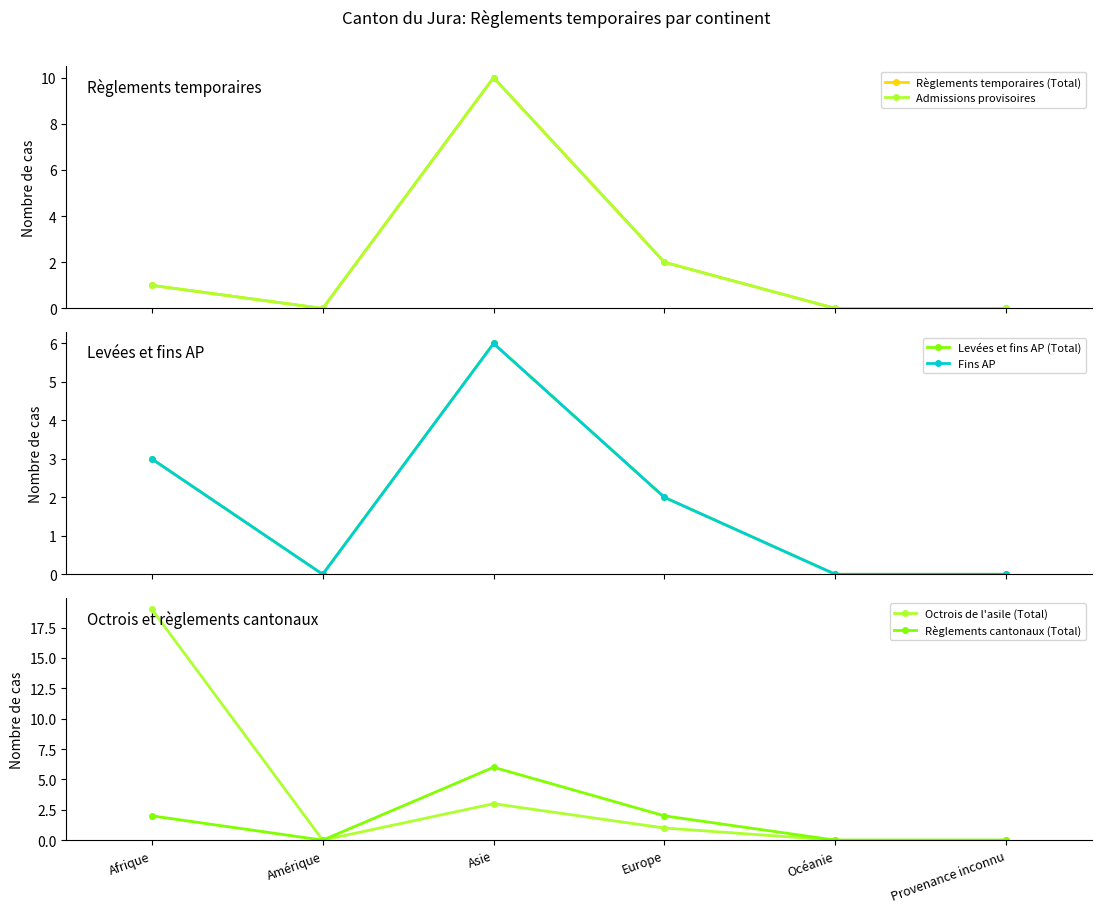

True or false: Règlements cantonaux (Total) and Admissions provisoires cross at least once.

False